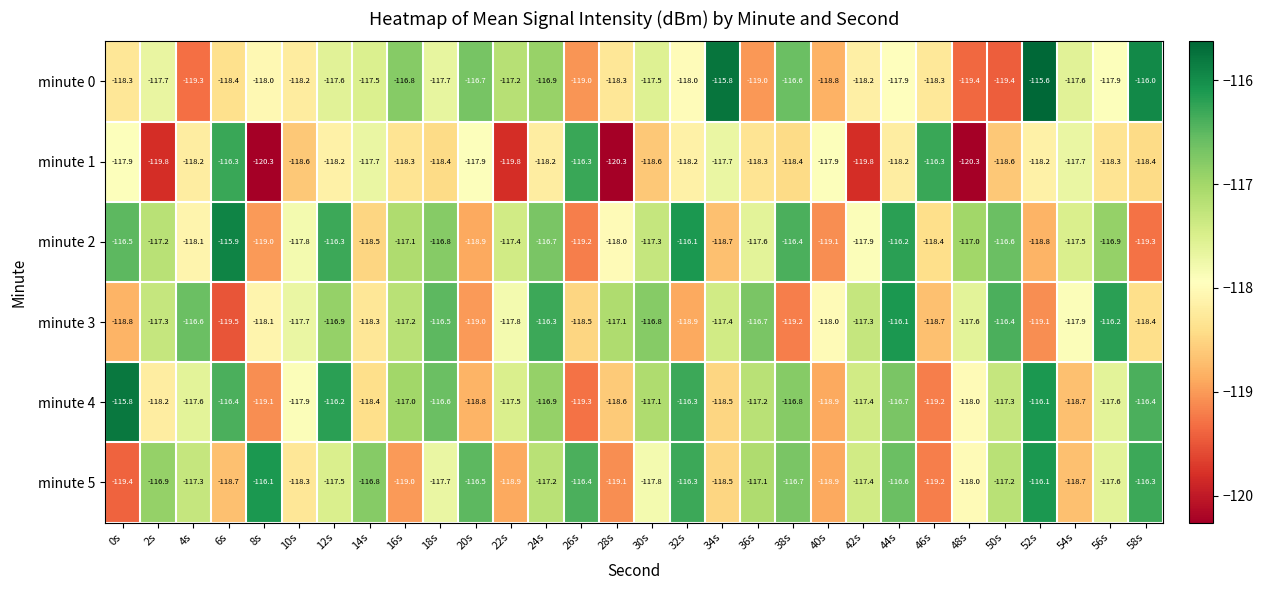

At which category is the sum across all series the highest?

44s